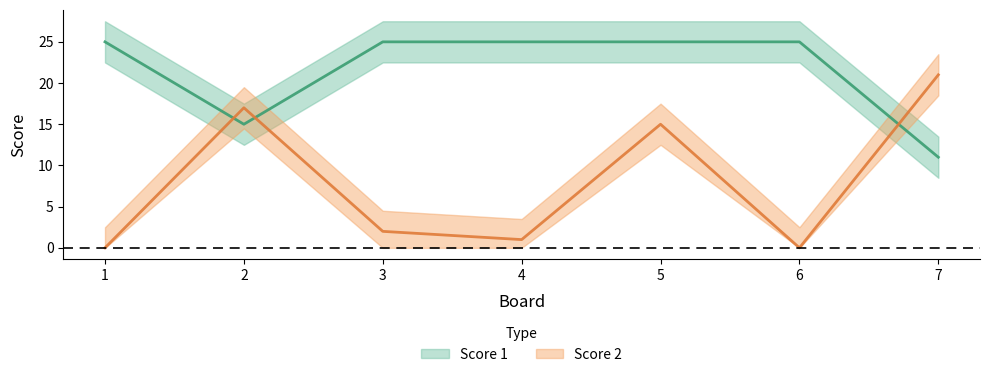

What is the maximum value for Score 1?

25